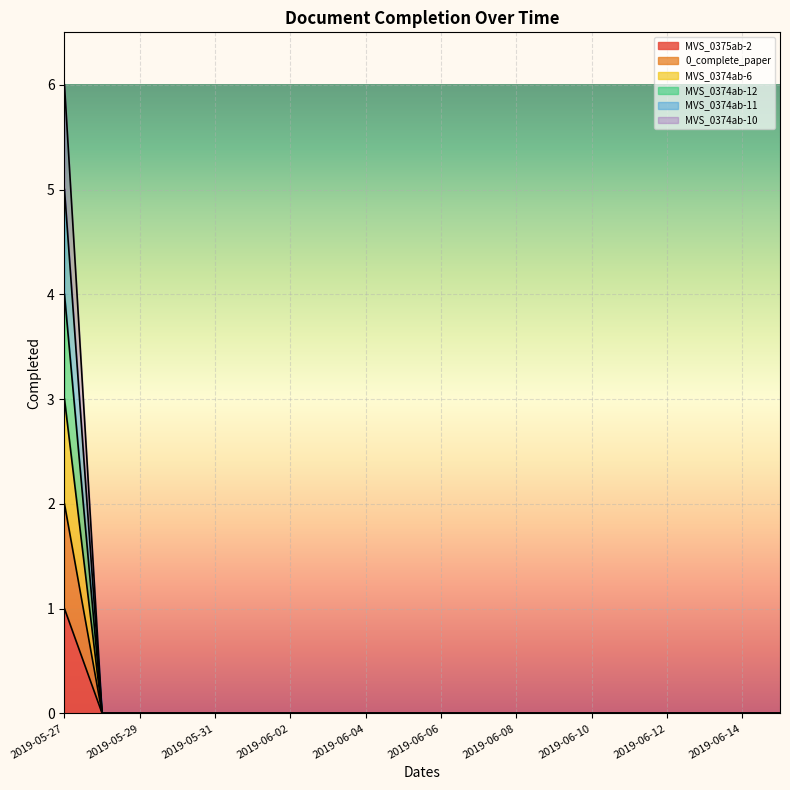

What is the label of the 5th point from the right?

2019-06-11